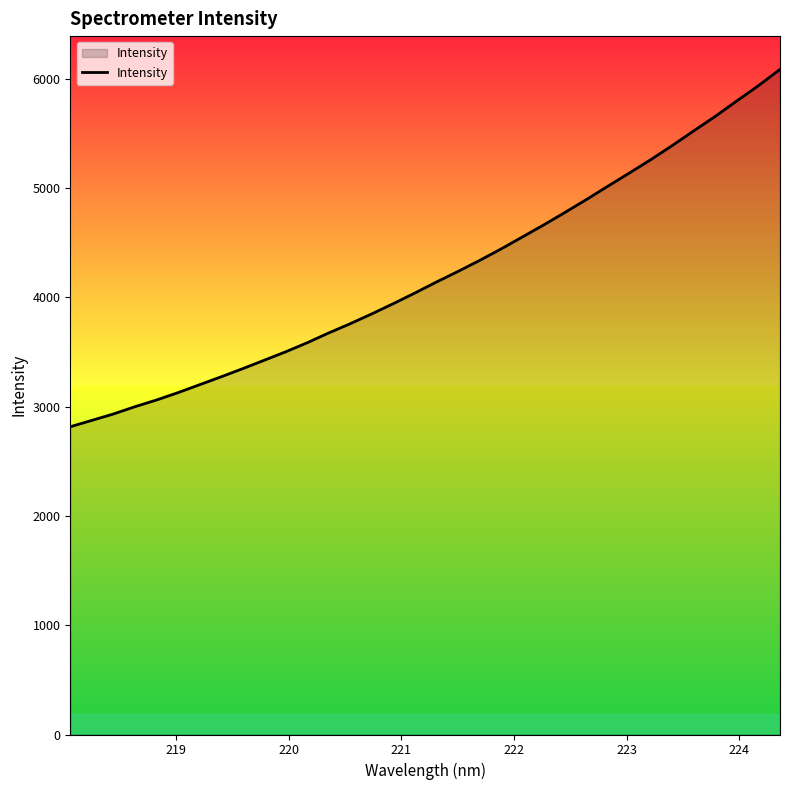

What is the smallest value displayed?

2815.6